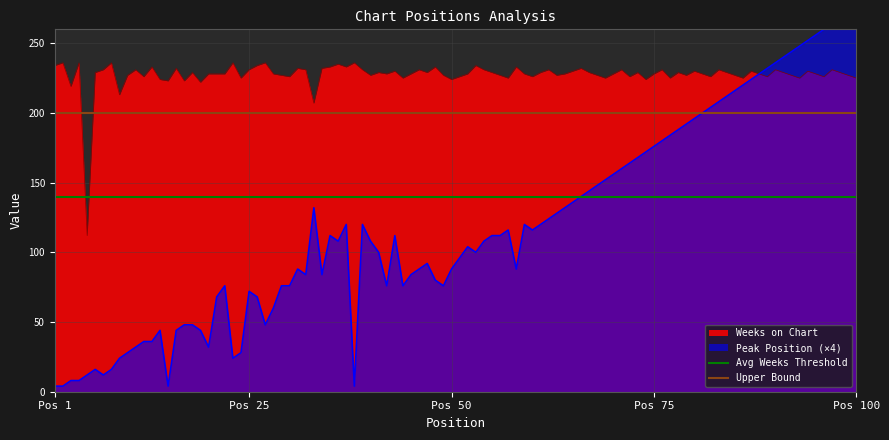

True or false: Avg Weeks Threshold has a value of 63 at Pos 1.

False